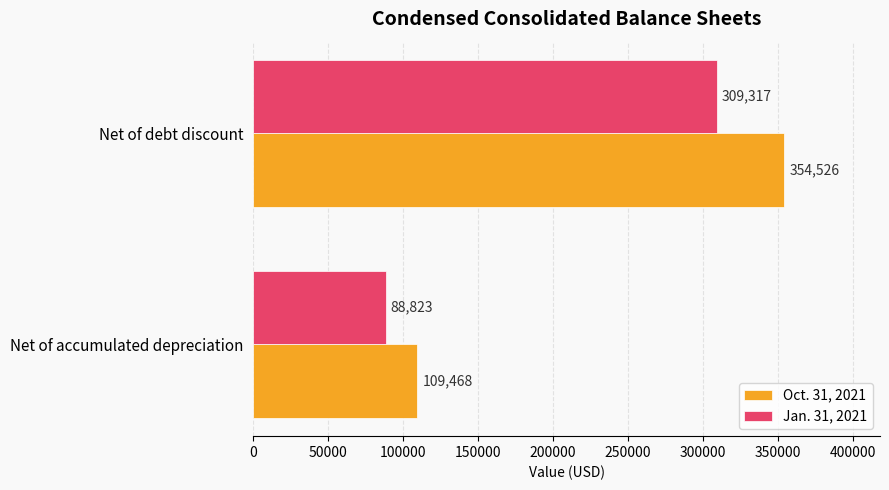

Is it true that Jan. 31, 2021 equals 430758 at Net of debt discount?

False